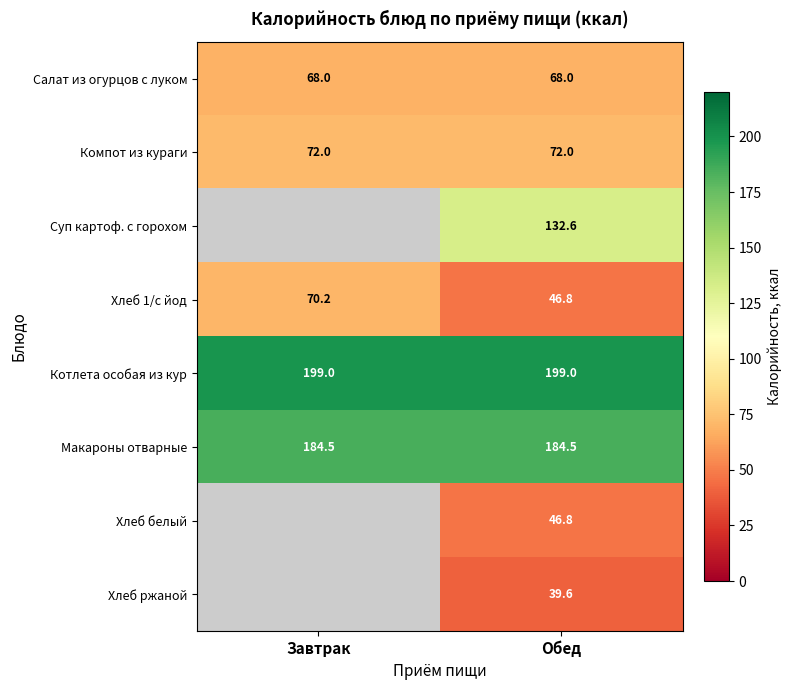

How many values in the Хлеб 1/с йод series exceed 70?

1